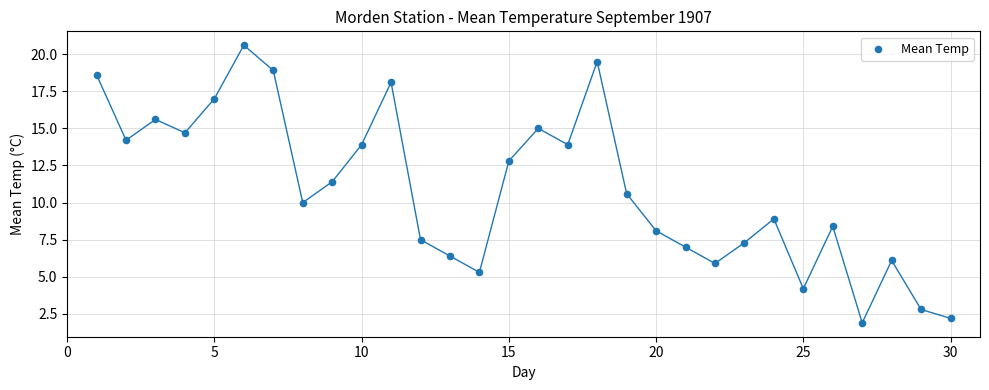

What is the range of X values (max minus min)?

29.0